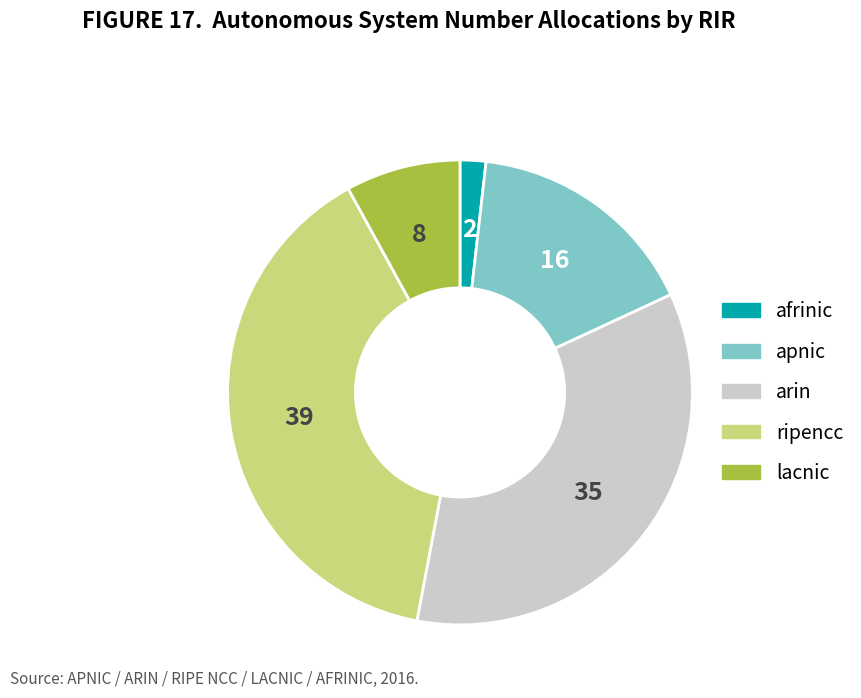

What is the ratio of the value at arin to the value at ripencc?

0.9